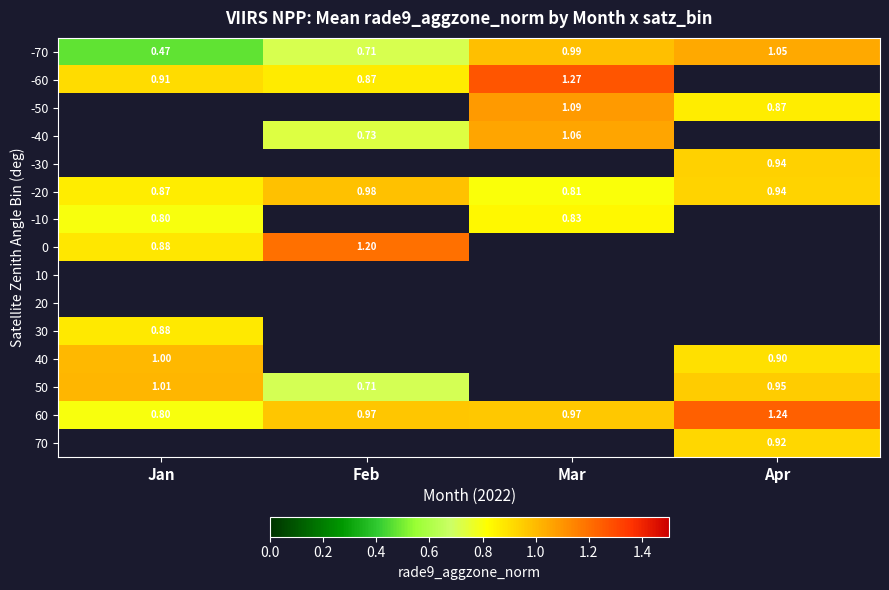

Is the value of -70 at Mar greater than the value of 0 at Jan?

Yes